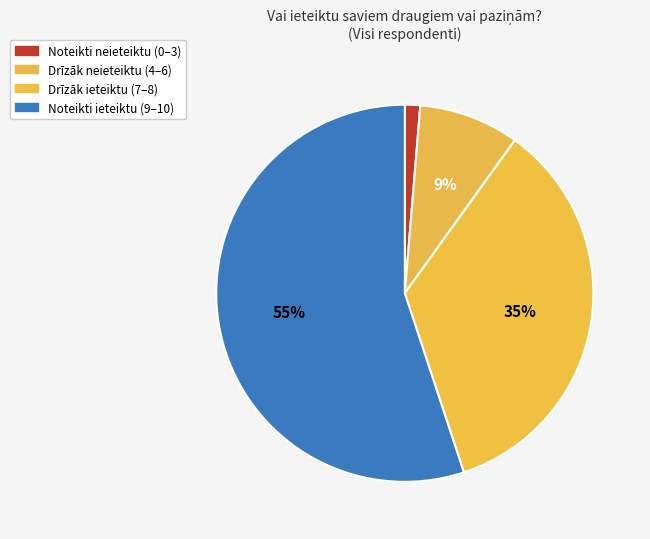

Count the number of slices in the pie.

4